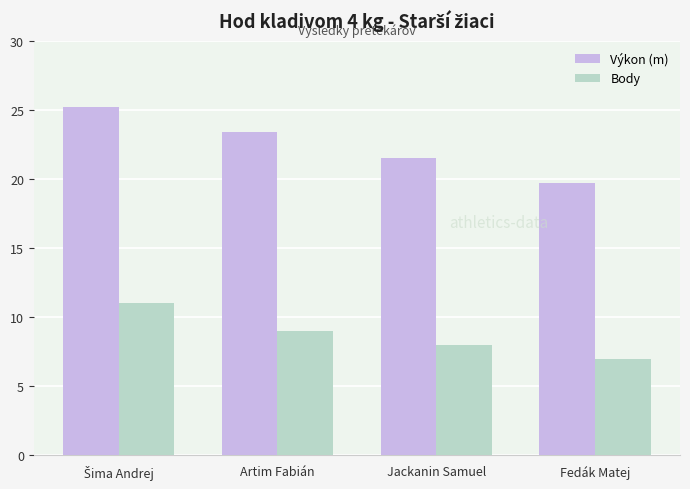

How many groups of bars are there?

4